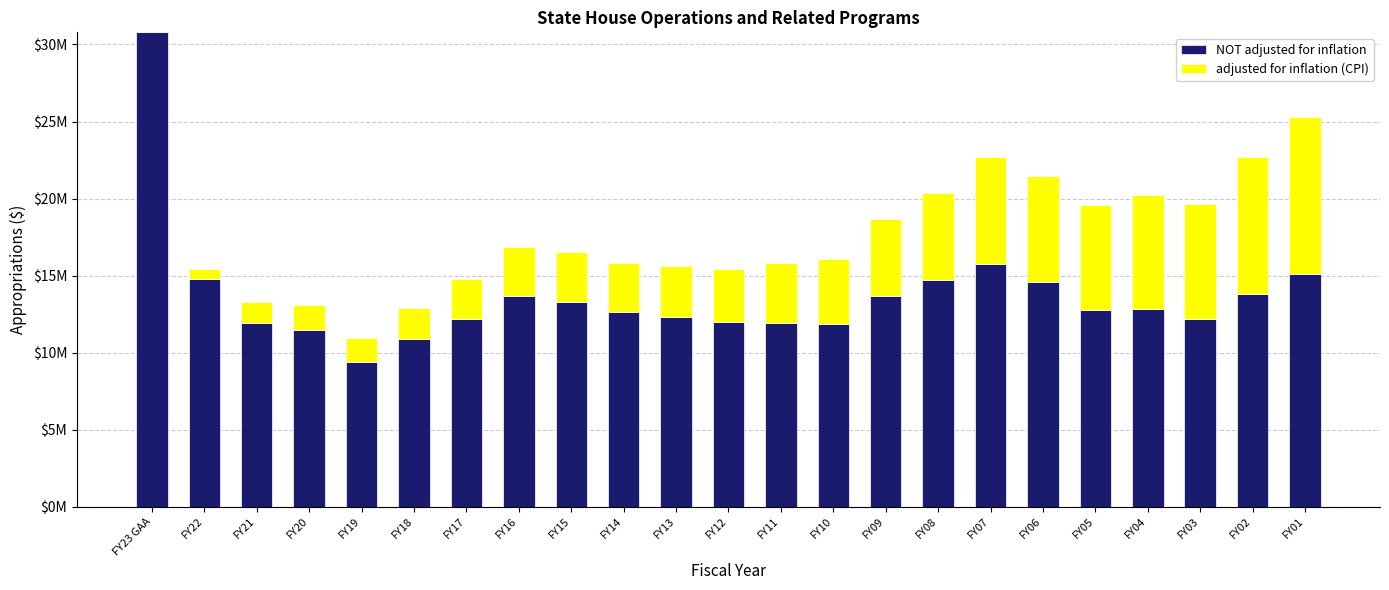

What is the sum of the NOT adjusted for inflation values at FY21 and FY12?

23869340